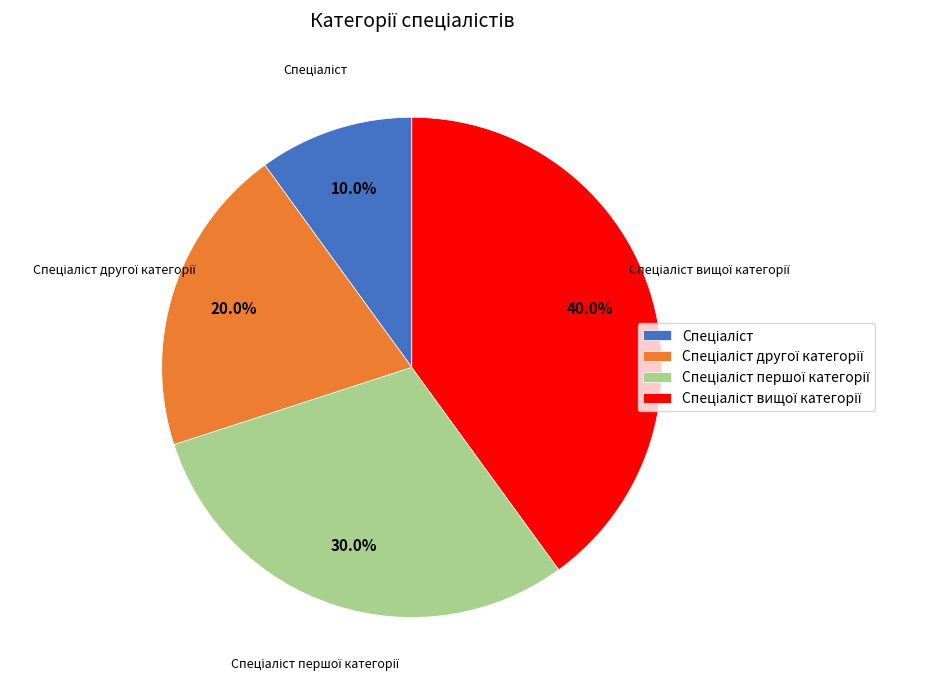

Does any single category account for the majority?

No